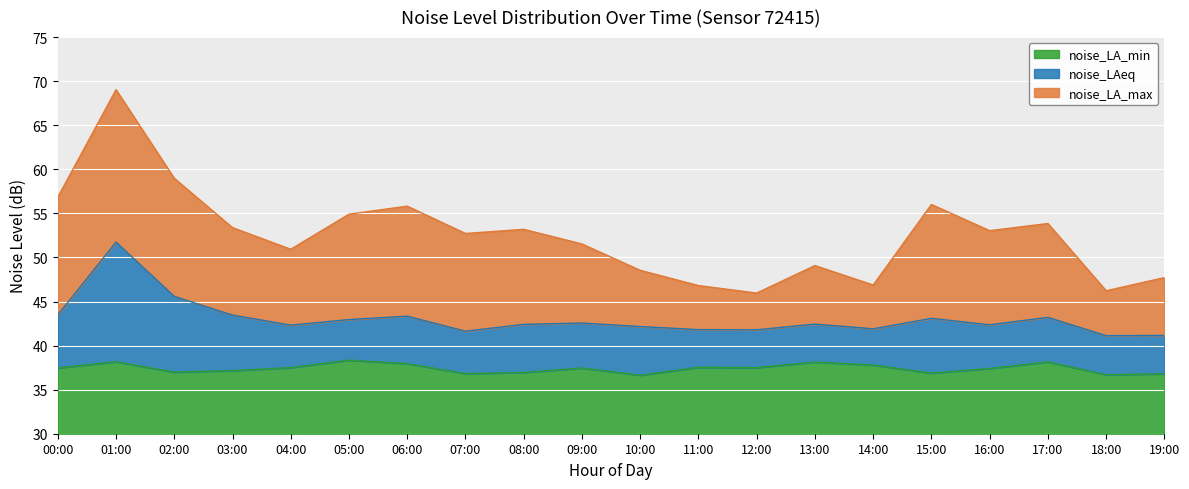

True or false: noise_LAeq and noise_LA_min intersect in this chart.

False